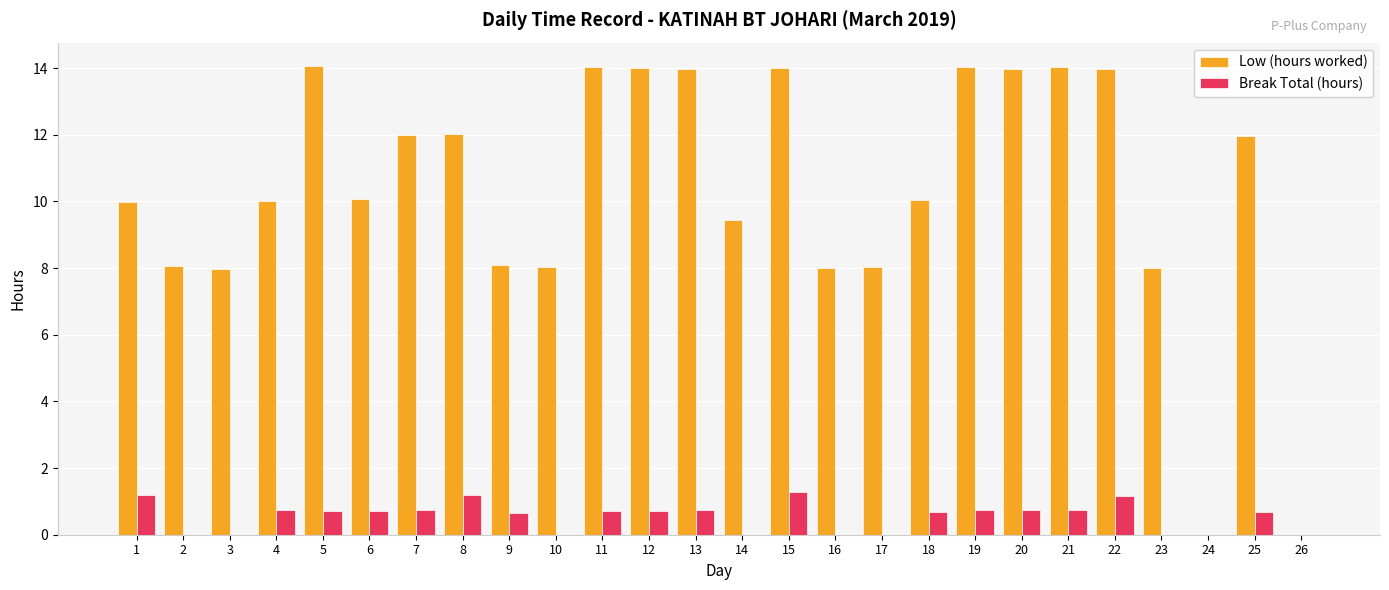

How many data points does each series have?

26